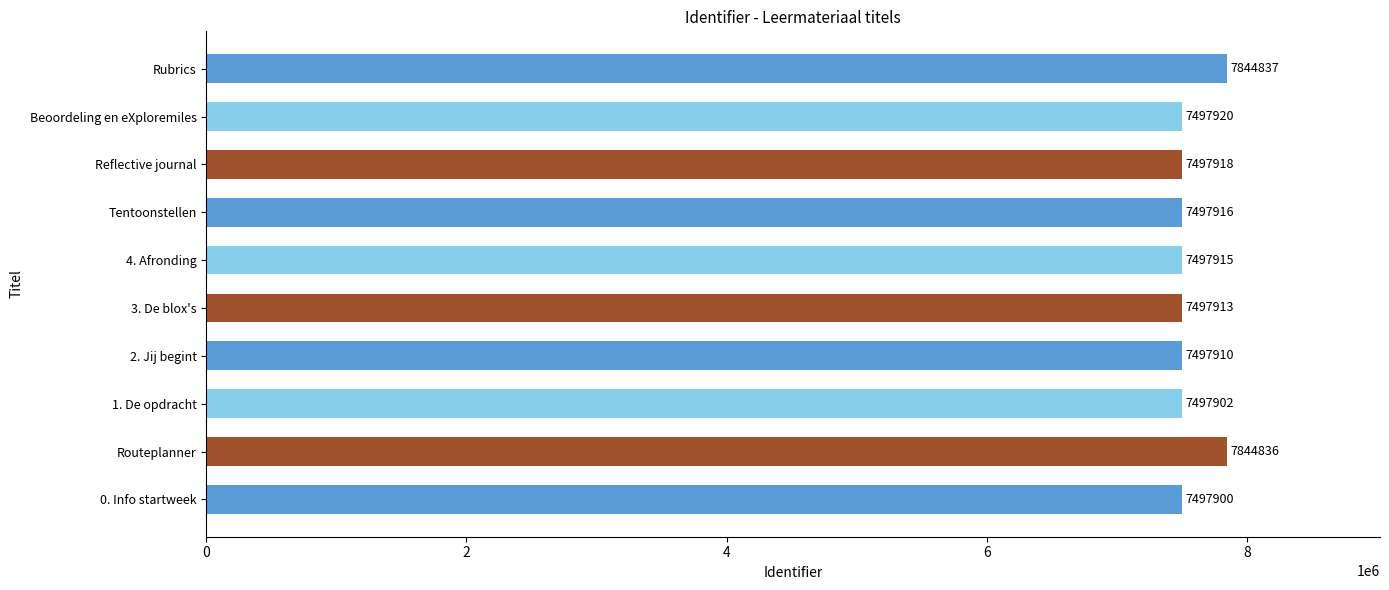

List the labels in order of value, smallest first.

0. Info startweek, 1. De opdracht, 2. Jij begint, 3. De blox's, 4. Afronding, Tentoonstellen, Reflective journal, Beoordeling en eXploremiles, Routeplanner, Rubrics